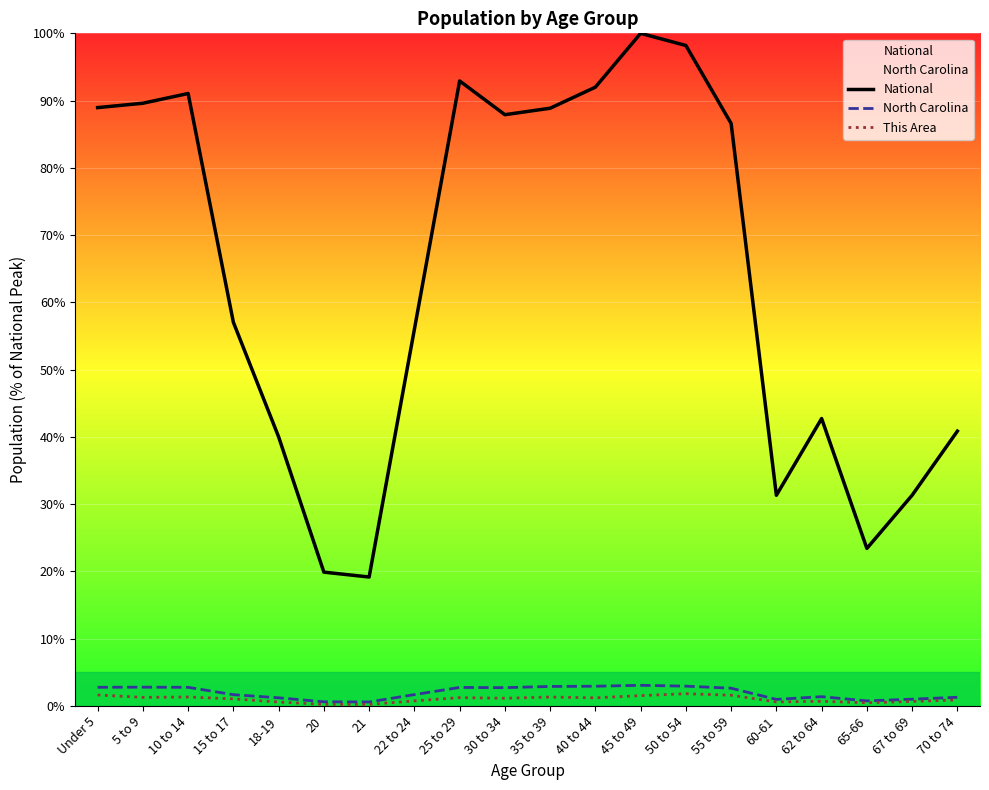

Which category has the lowest value in the North Carolina series?

21